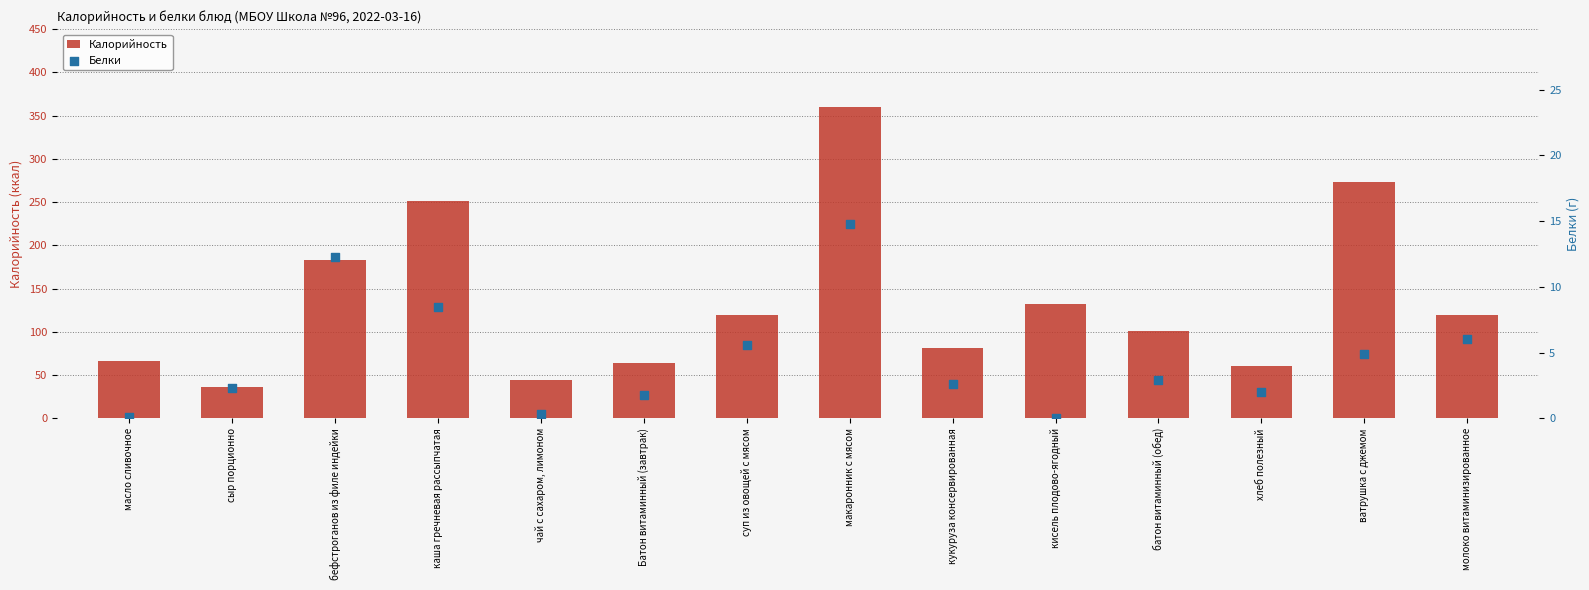

Which series reaches the maximum Y coordinate?

Калорийность